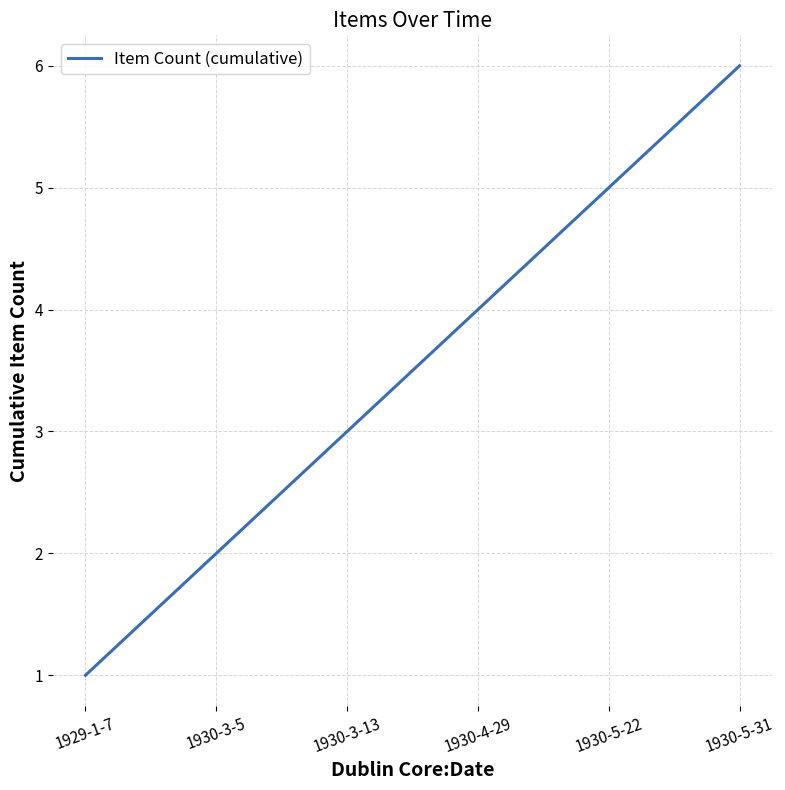

Which label corresponds to the largest value in the chart?

1930-5-31